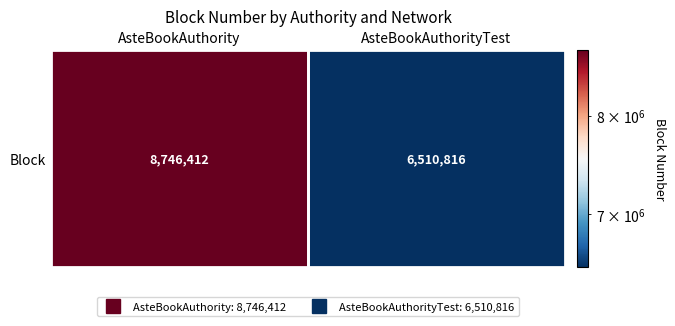

What is the change in value from AsteBookAuthority to AsteBookAuthorityTest?

-2235596